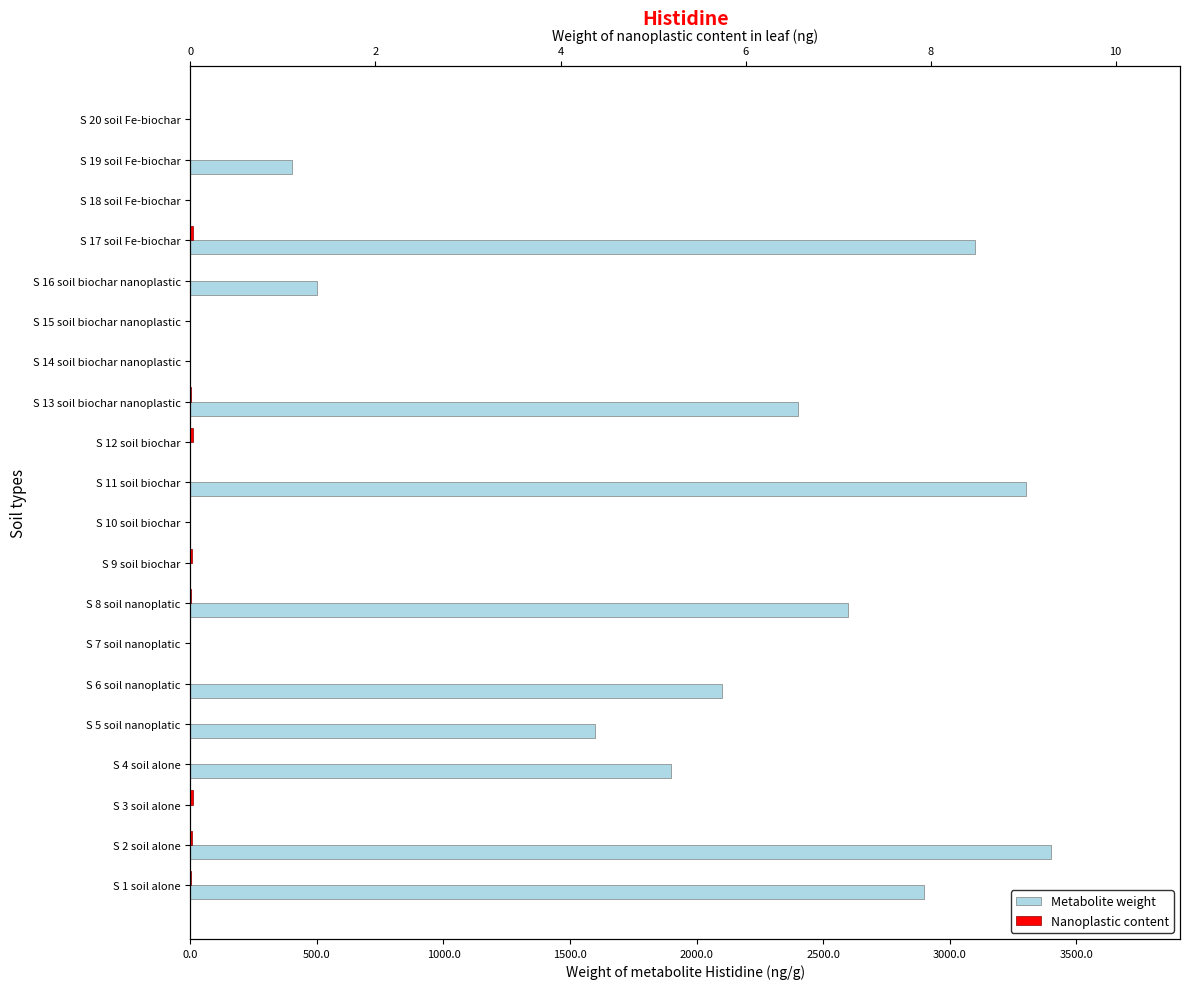

How many values in Nanoplastic content are above zero?

9